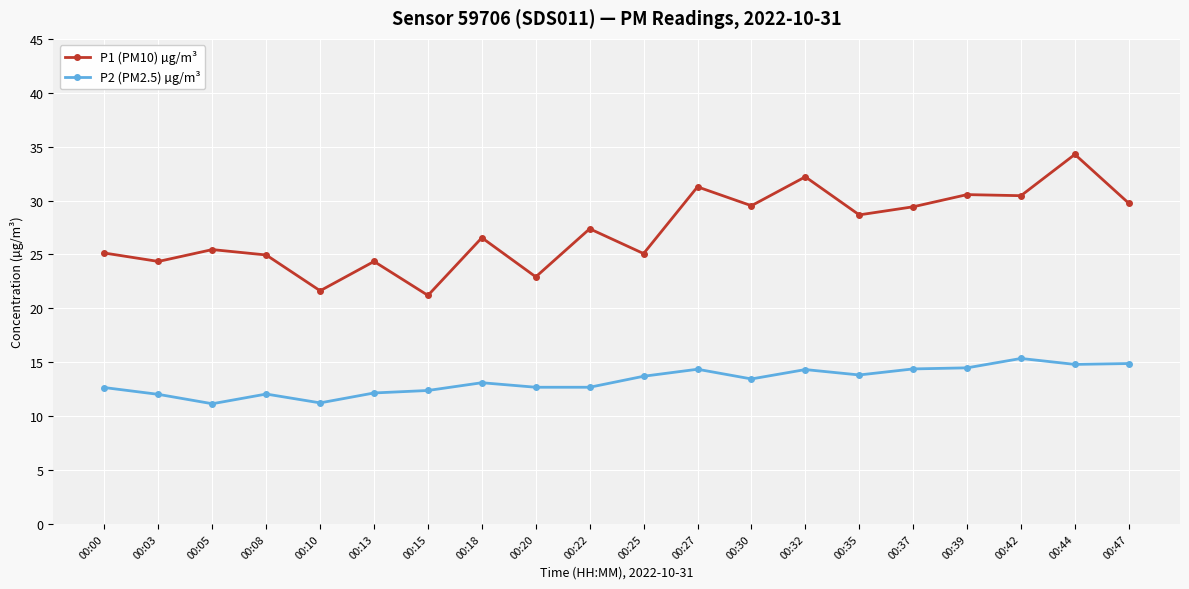

What are all the series names shown in the legend?

P1 (PM10) µg/m³, P2 (PM2.5) µg/m³